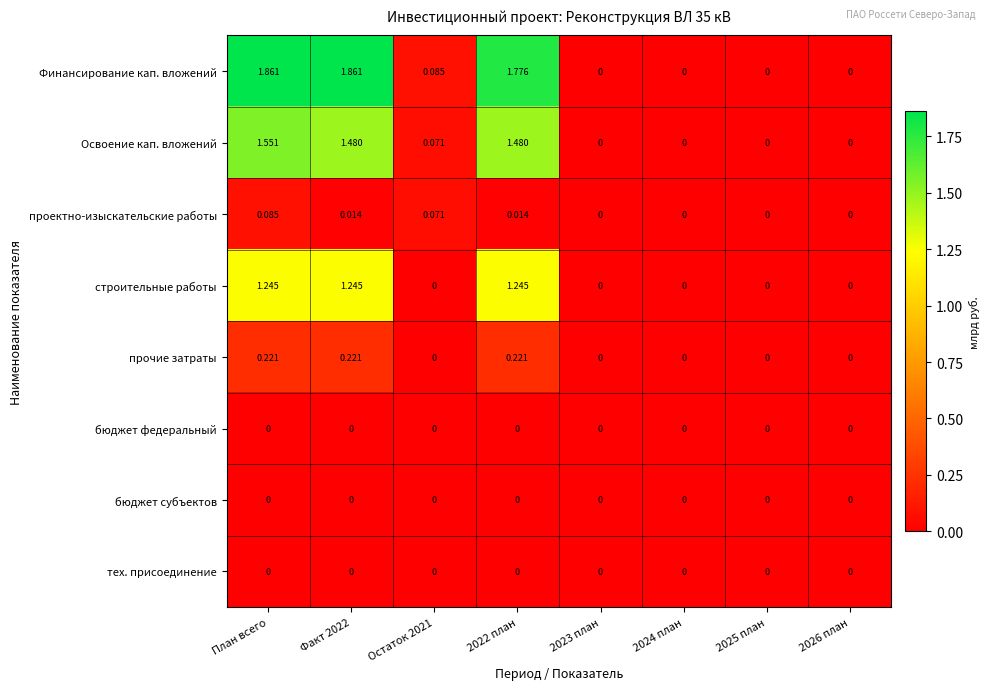

What is the total value across all series at 2022 план?

4.7